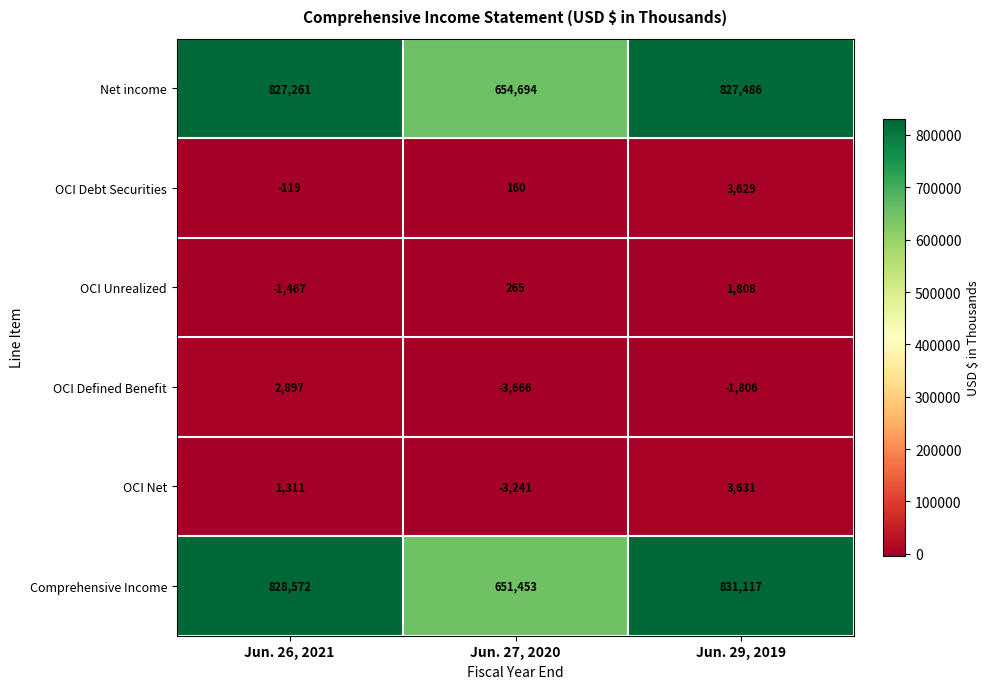

How many values in OCI Net are below zero?

1